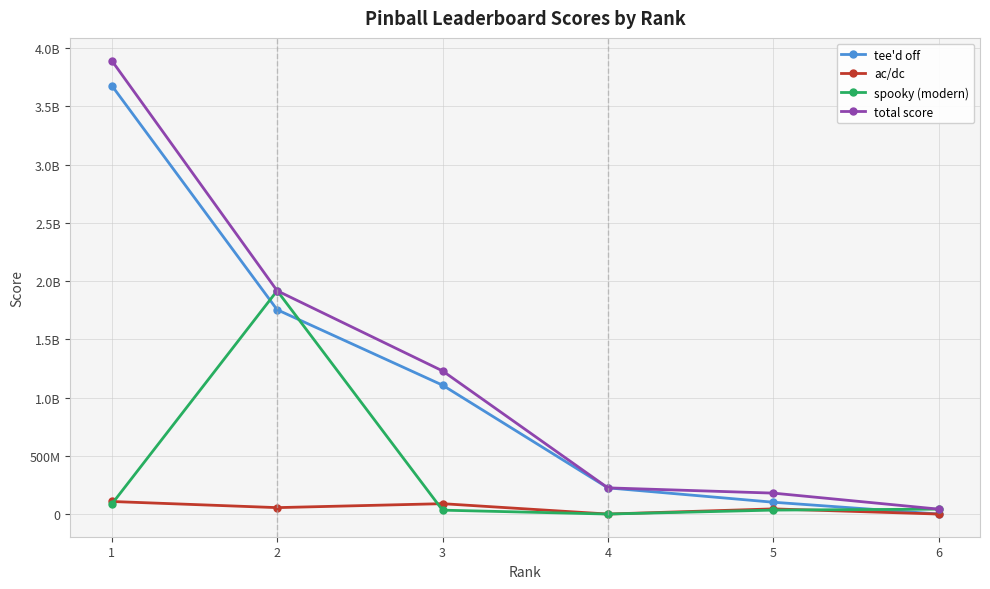

List the labels in order of spooky (modern) value, smallest first.

4, 3, 5, 6, 1, 2